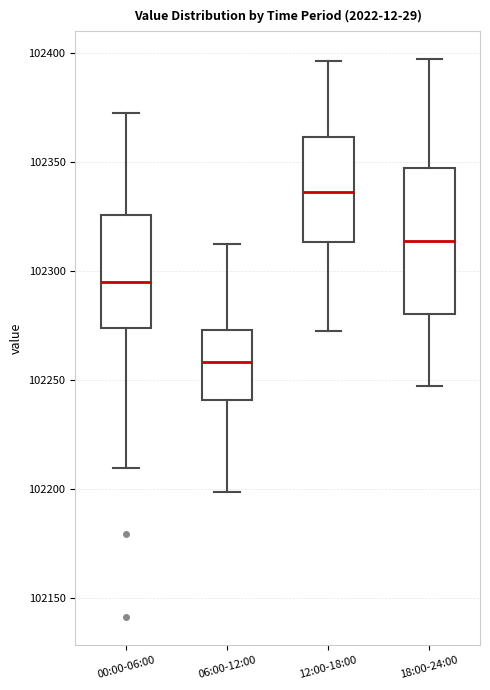

Which box is the tallest, from its lower edge to its upper edge?

18:00-24:00